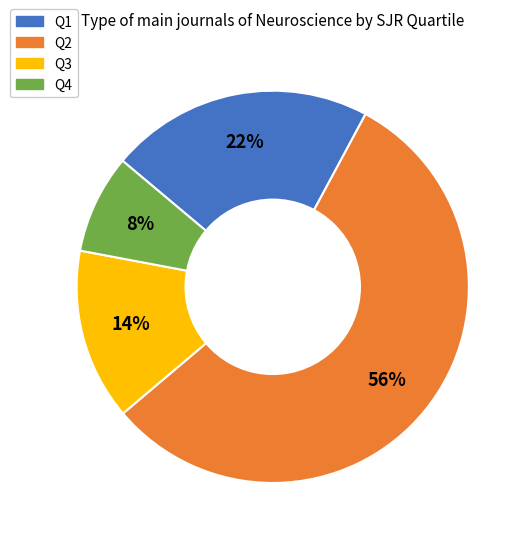

True or false: Q3 accounts for 14% of the total.

True